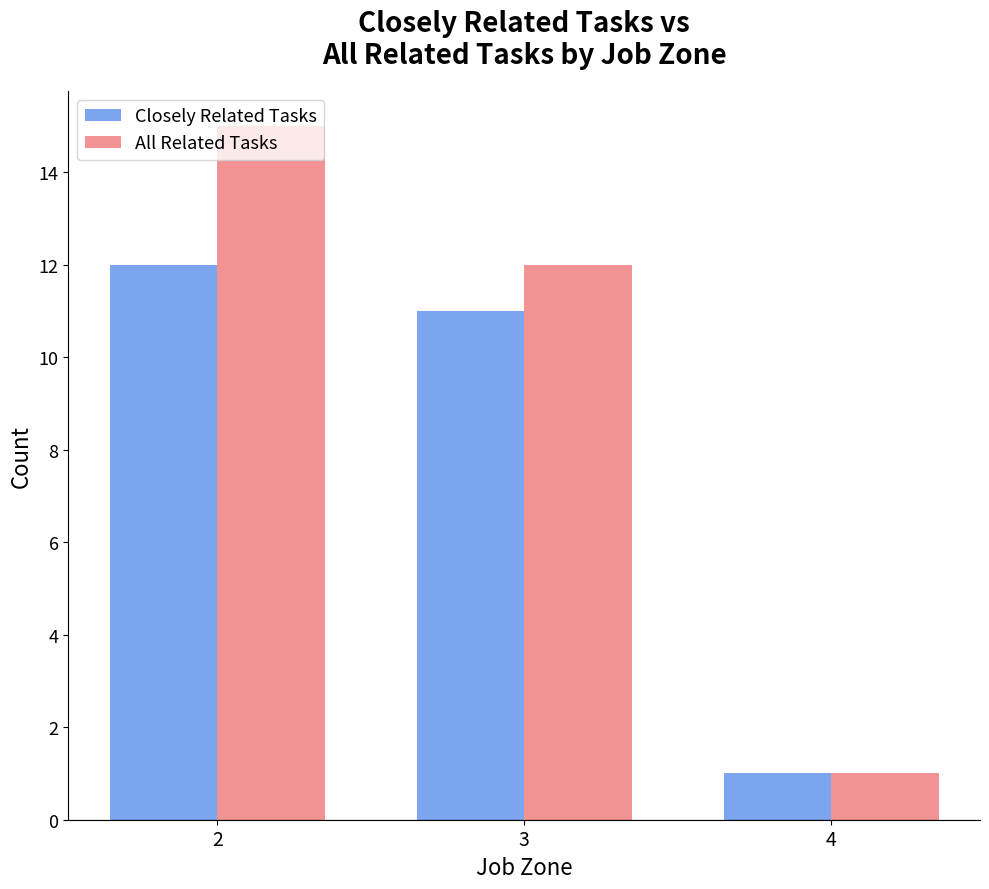

Which series has the largest range (max minus min)?

All Related Tasks